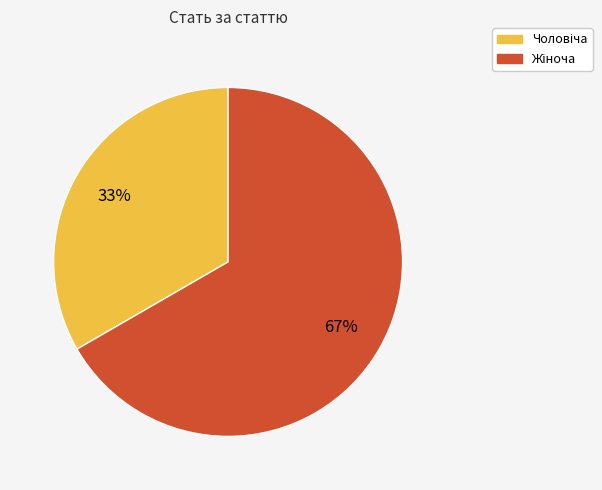

Is there a majority slice in this chart?

Yes